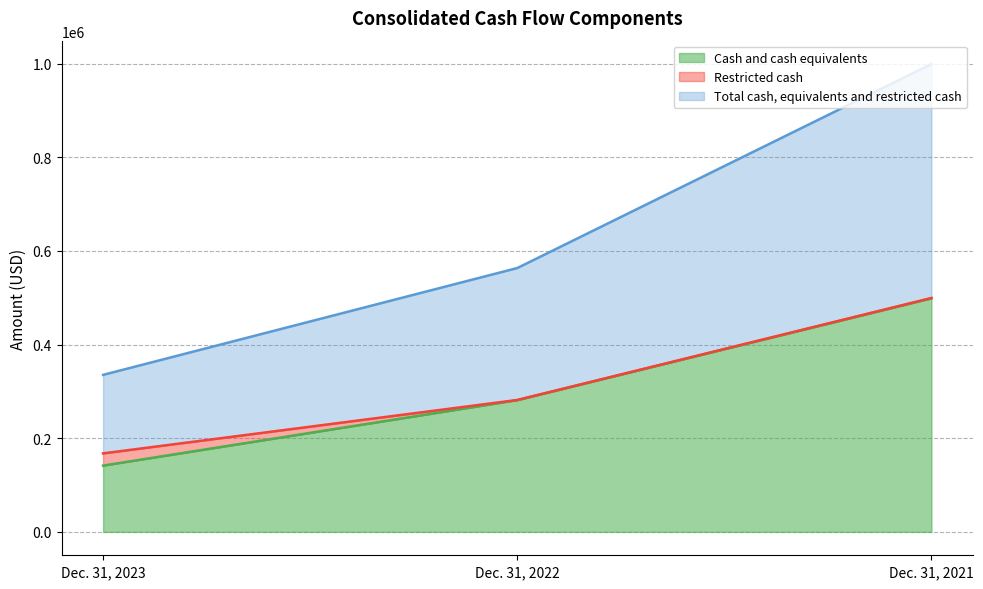

Count the number of categories in the chart.

3